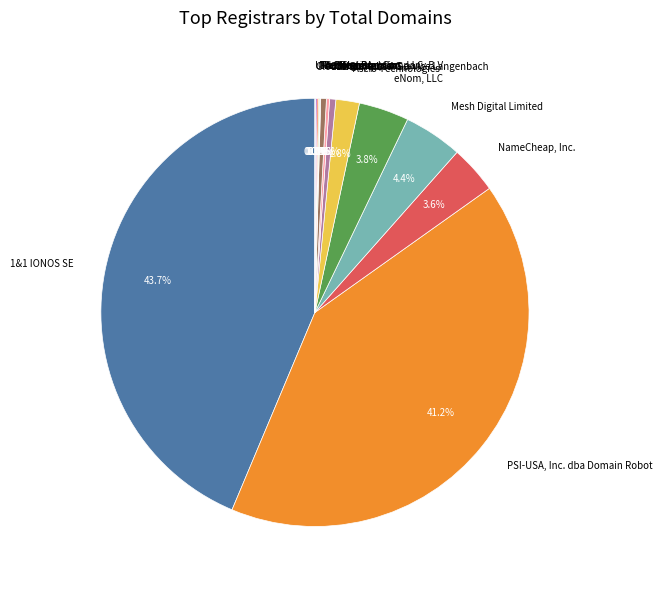

Is there a majority slice in this chart?

No